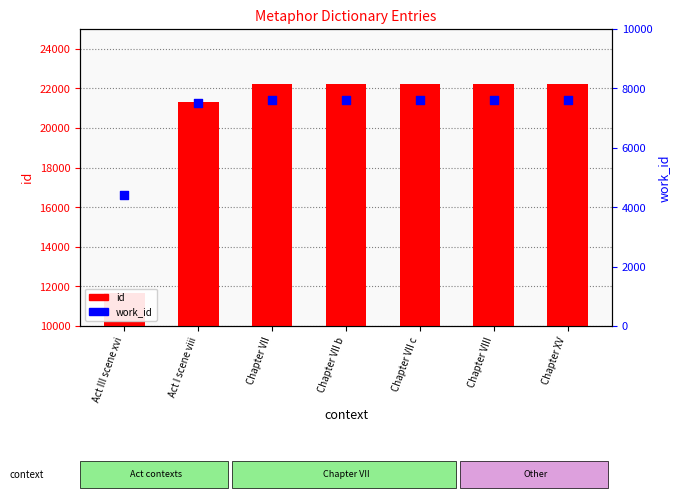

At which category is the sum across all series the highest?

Chapter XV